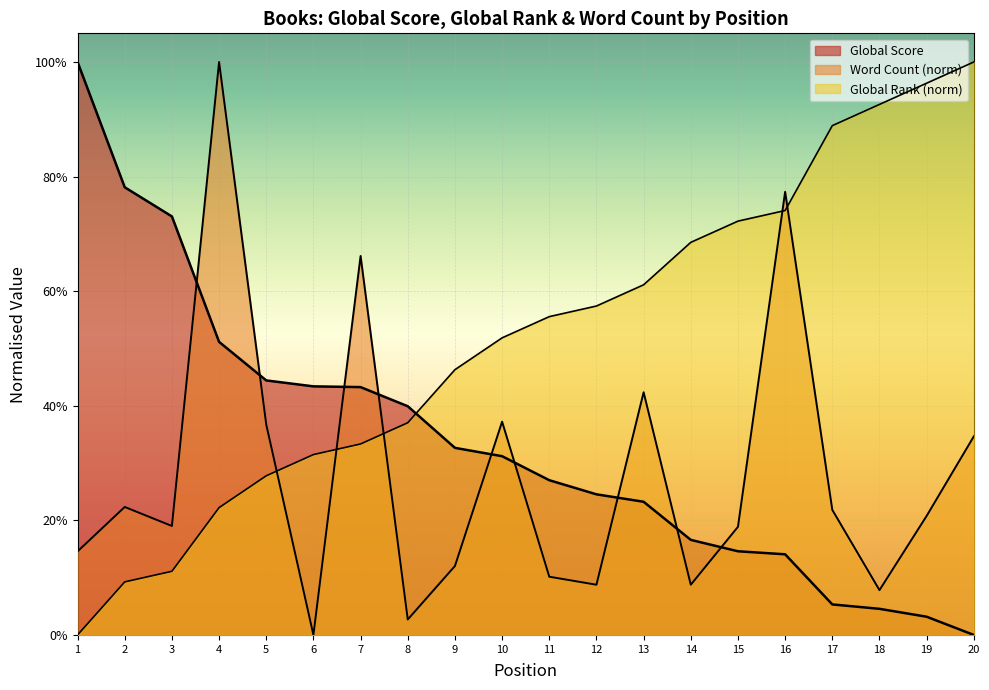

Reading left to right, transcribe all the data shown in this chart.

Global Score: 1=1.0	2=0.8	3=0.7	4=0.5	5=0.4	6=0.4	7=0.4	8=0.4	9=0.3	10=0.3	11=0.3	12=0.2	13=0.2	14=0.2	15=0.1	16=0.1	17=0.1	18=0.0	19=0.0	20=0.0
Global Rank: 1=0.0	2=0.1	3=0.1	4=0.2	5=0.3	6=0.3	7=0.3	8=0.4	9=0.5	10=0.5	11=0.6	12=0.6	13=0.6	14=0.7	15=0.7	16=0.7	17=0.9	18=0.9	19=1.0	20=1.0
Word Count: 1=0.1	2=0.2	3=0.2	4=1.0	5=0.4	6=0.0	7=0.7	8=0.0	9=0.1	10=0.4	11=0.1	12=0.1	13=0.4	14=0.1	15=0.2	16=0.8	17=0.2	18=0.1	19=0.2	20=0.3